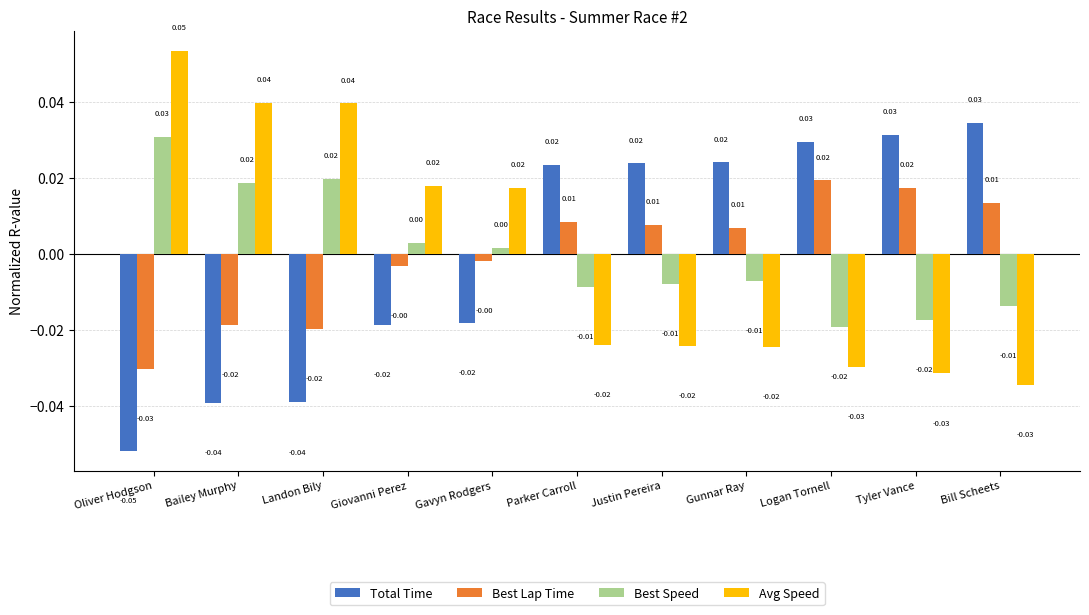

Is the value of Avg Speed at Landon Bily greater than the value of Total Time at Gunnar Ray?

Yes